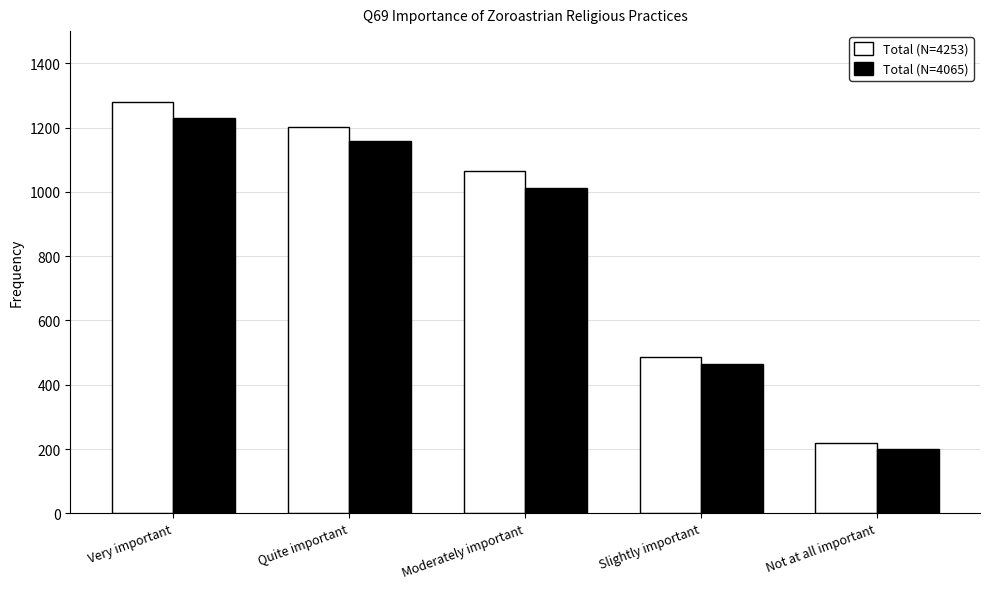

Count the number of data series in this chart.

2